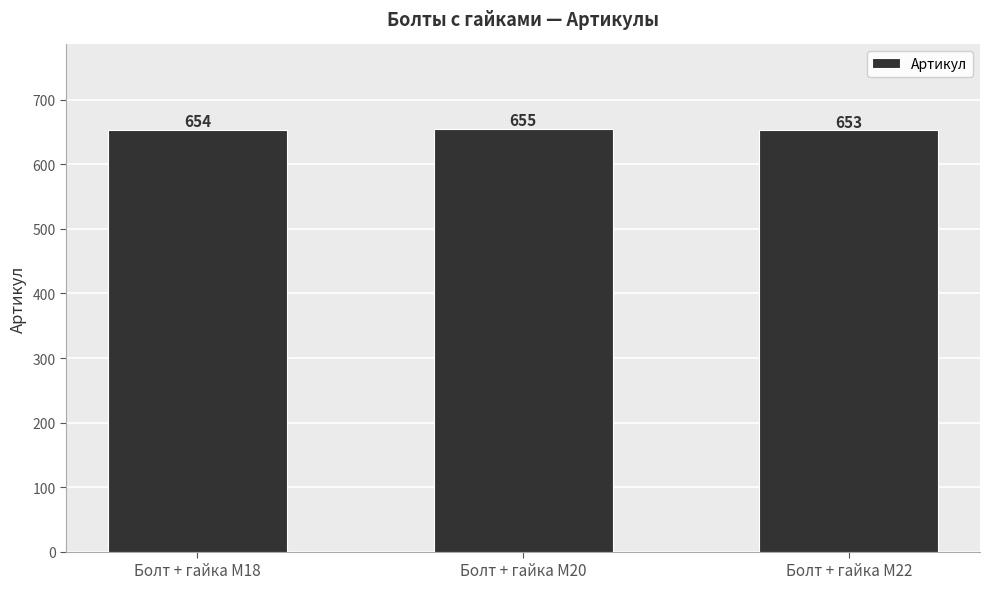

The value at Болт + гайка M20 is 655. True or false?

True